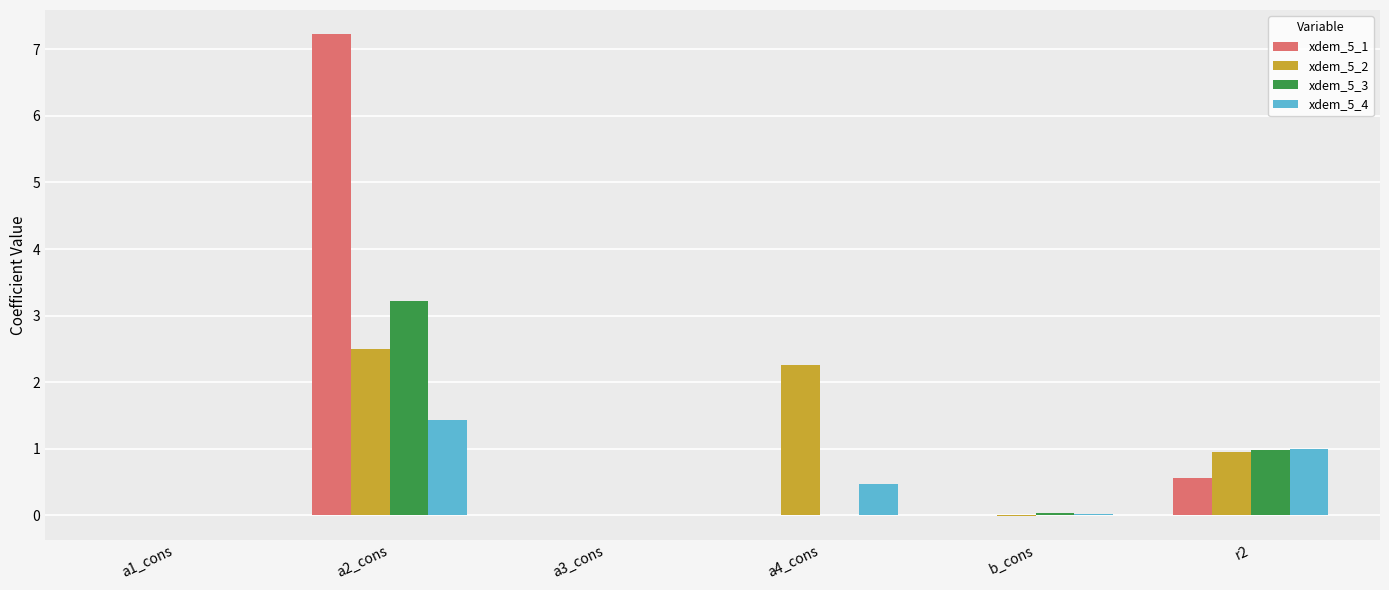

The xdem_5_1 series shows 0.0 at a3_cons. True or false?

True